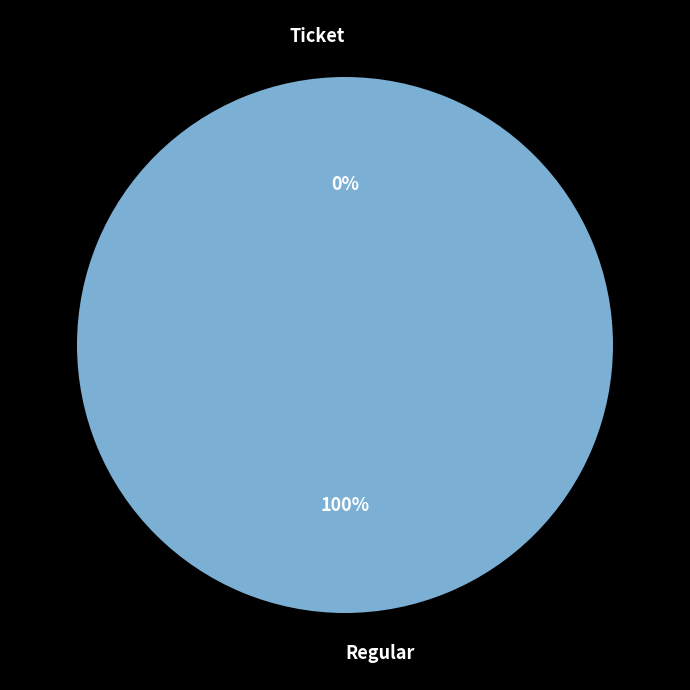

To the nearest percent, what is the combined percentage of Ticket and Regular?

100%